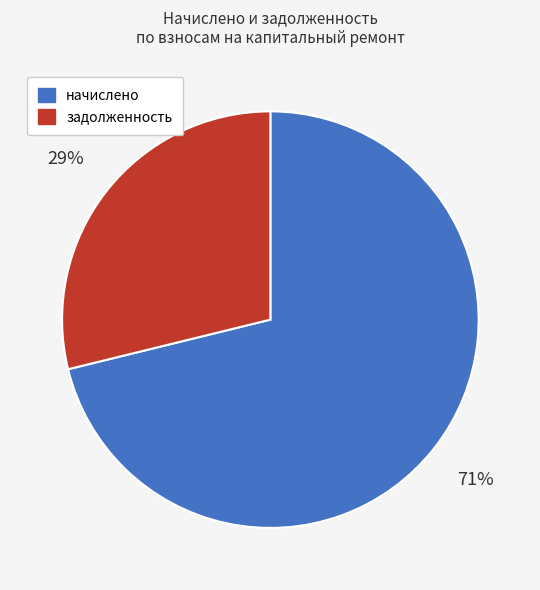

Between начислено and задолженность, which is larger?

начислено